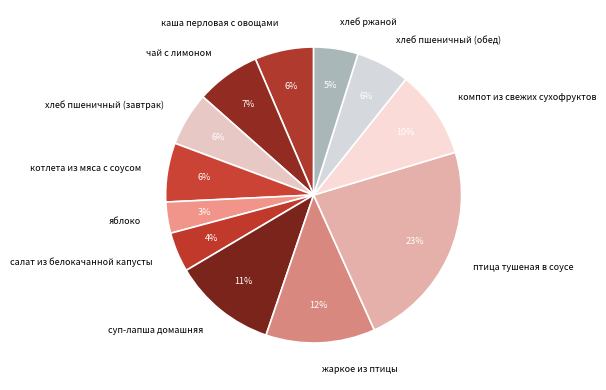

Do птица тушеная в соусе and хлеб пшеничный (обед) together represent more than half of the pie?

No